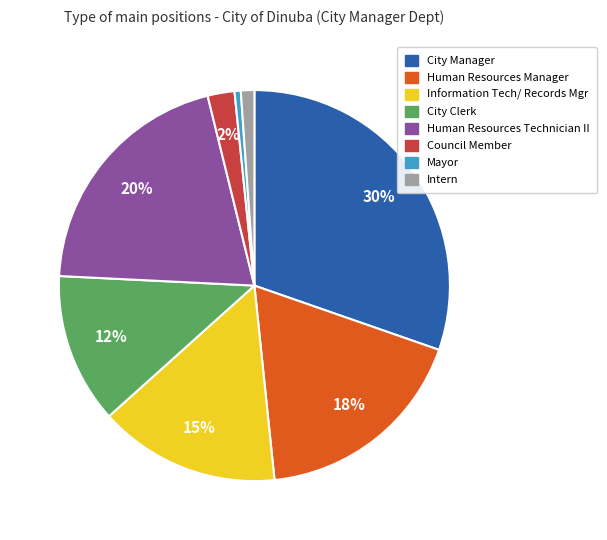

What is the largest slice in the pie chart?

City Manager